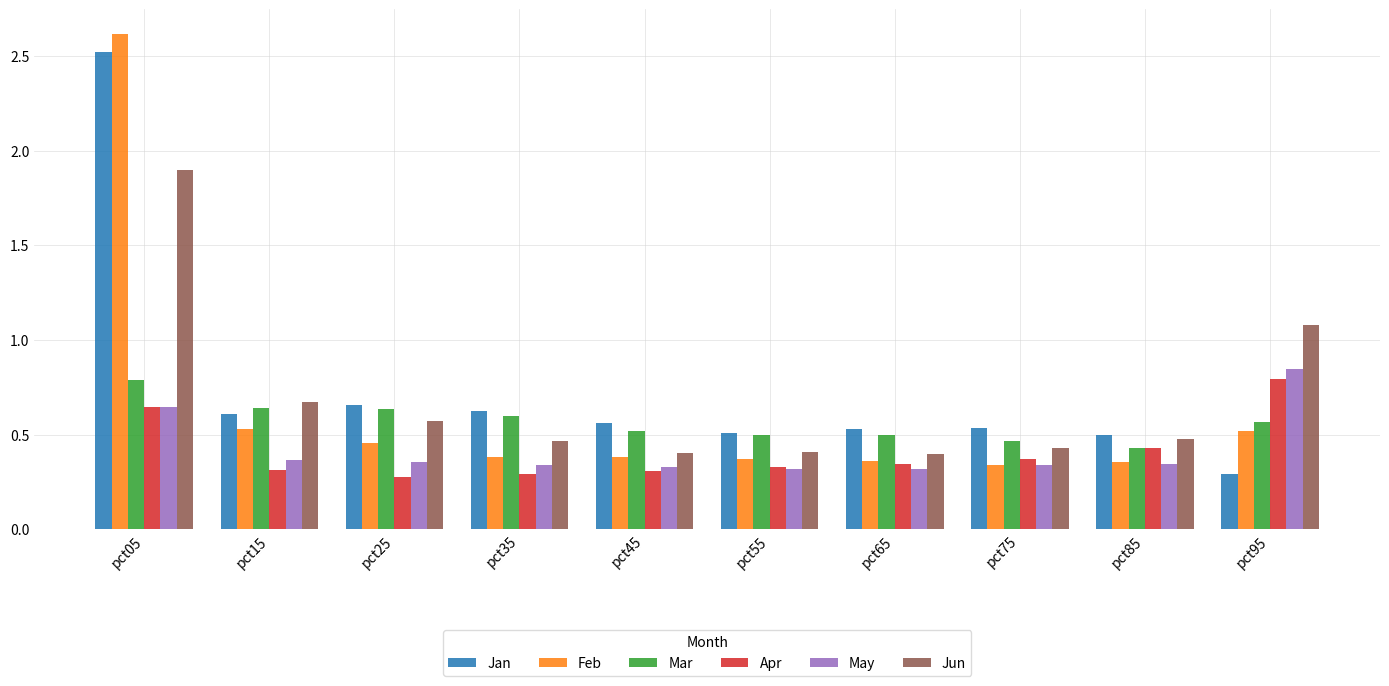

Which category has the lowest value in the Jan series?

pct95